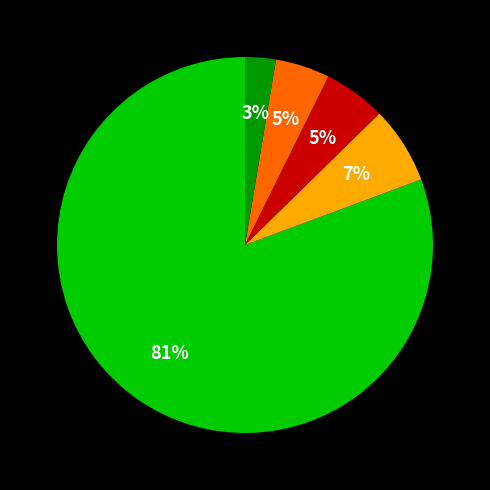

To the nearest percent, what is the average slice percentage?

20%